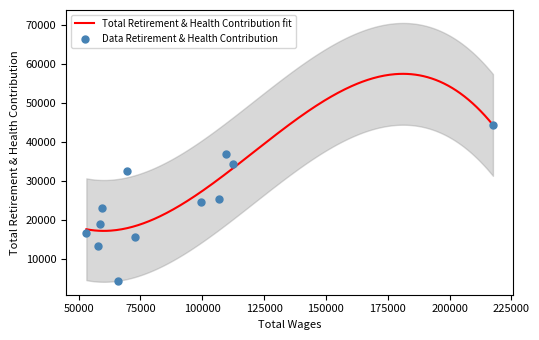

What is the lowest value of the Total Retirement & Health Contribution fit series?

17304.5